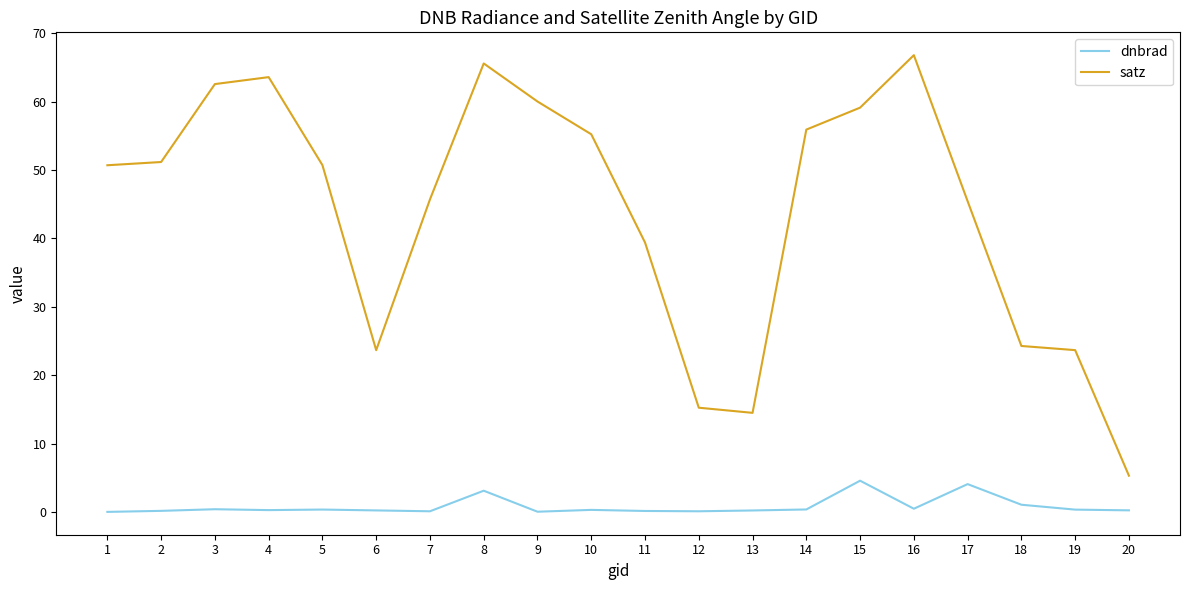

What is the highest value of the dnbrad series?

4.6